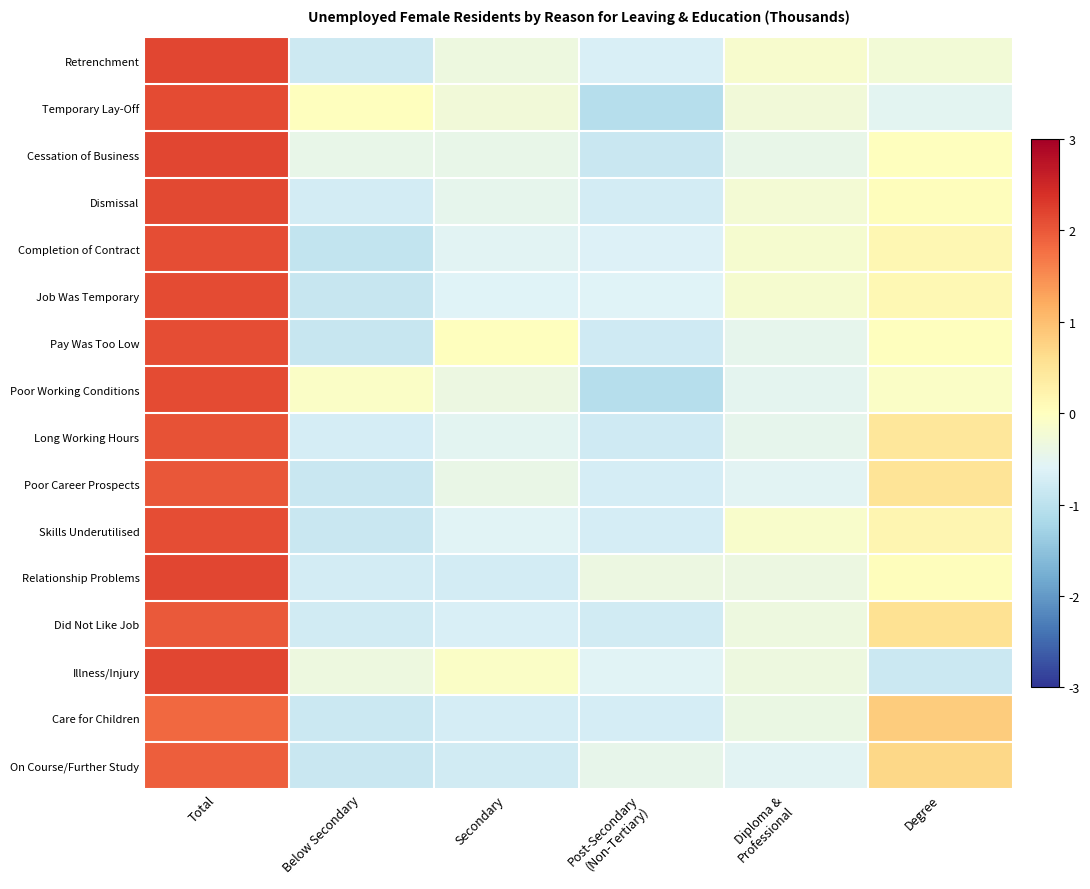

Reading right to left, extract all data points from this chart.

Retrenchment: Degree=-0.2	Diploma &
Professional=-0.1	Post-Secondary
(Non-Tertiary)=-0.7	Secondary=-0.3	Below Secondary=-0.8	Total=2.2
Temporary Lay-Off: Degree=-0.5	Diploma &
Professional=-0.3	Post-Secondary
(Non-Tertiary)=-1.1	Secondary=-0.3	Below Secondary=-0.0	Total=2.1
Cessation of Business: Degree=0.0	Diploma &
Professional=-0.4	Post-Secondary
(Non-Tertiary)=-0.9	Secondary=-0.4	Below Secondary=-0.4	Total=2.2
Dismissal: Degree=0.0	Diploma &
Professional=-0.2	Post-Secondary
(Non-Tertiary)=-0.7	Secondary=-0.5	Below Secondary=-0.7	Total=2.1
Completion of Contract: Degree=0.1	Diploma &
Professional=-0.2	Post-Secondary
(Non-Tertiary)=-0.6	Secondary=-0.5	Below Secondary=-0.9	Total=2.1
Job Was Temporary: Degree=0.1	Diploma &
Professional=-0.2	Post-Secondary
(Non-Tertiary)=-0.6	Secondary=-0.6	Below Secondary=-0.9	Total=2.1
Pay Was Too Low: Degree=0.0	Diploma &
Professional=-0.5	Post-Secondary
(Non-Tertiary)=-0.8	Secondary=0.0	Below Secondary=-0.9	Total=2.1
Poor Working Conditions: Degree=-0.1	Diploma &
Professional=-0.5	Post-Secondary
(Non-Tertiary)=-1.1	Secondary=-0.4	Below Secondary=-0.1	Total=2.1
Long Working Hours: Degree=0.4	Diploma &
Professional=-0.5	Post-Secondary
(Non-Tertiary)=-0.8	Secondary=-0.5	Below Secondary=-0.7	Total=2.0
Poor Career Prospects: Degree=0.5	Diploma &
Professional=-0.6	Post-Secondary
(Non-Tertiary)=-0.7	Secondary=-0.4	Below Secondary=-0.9	Total=2.0
Skills Underutilised: Degree=0.2	Diploma &
Professional=-0.1	Post-Secondary
(Non-Tertiary)=-0.7	Secondary=-0.6	Below Secondary=-0.9	Total=2.1
Relationship Problems: Degree=0.0	Diploma &
Professional=-0.4	Post-Secondary
(Non-Tertiary)=-0.4	Secondary=-0.7	Below Secondary=-0.7	Total=2.2
Did Not Like Job: Degree=0.6	Diploma &
Professional=-0.3	Post-Secondary
(Non-Tertiary)=-0.8	Secondary=-0.7	Below Secondary=-0.8	Total=2.0
Illness/Injury: Degree=-0.8	Diploma &
Professional=-0.3	Post-Secondary
(Non-Tertiary)=-0.6	Secondary=-0.1	Below Secondary=-0.3	Total=2.2
Care for Children: Degree=0.8	Diploma &
Professional=-0.4	Post-Secondary
(Non-Tertiary)=-0.7	Secondary=-0.7	Below Secondary=-0.8	Total=1.8
On Course/Further Study: Degree=0.7	Diploma &
Professional=-0.6	Post-Secondary
(Non-Tertiary)=-0.4	Secondary=-0.8	Below Secondary=-0.9	Total=1.9